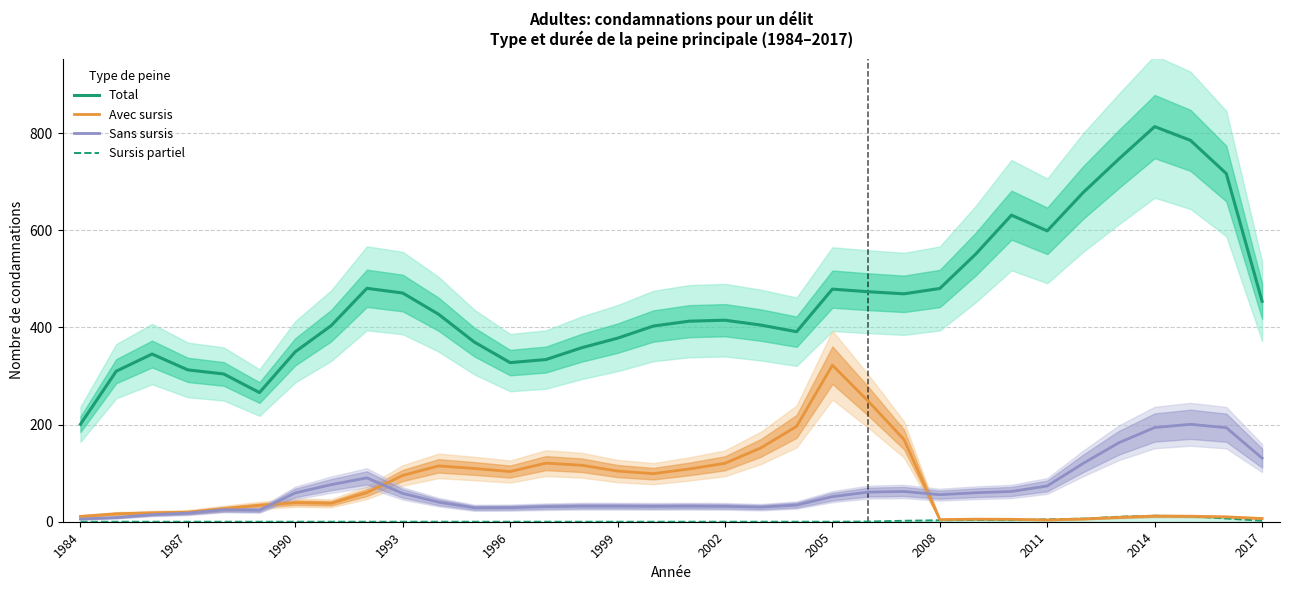

True or false: Sursis partiel and Sans sursis cross at least once.

False